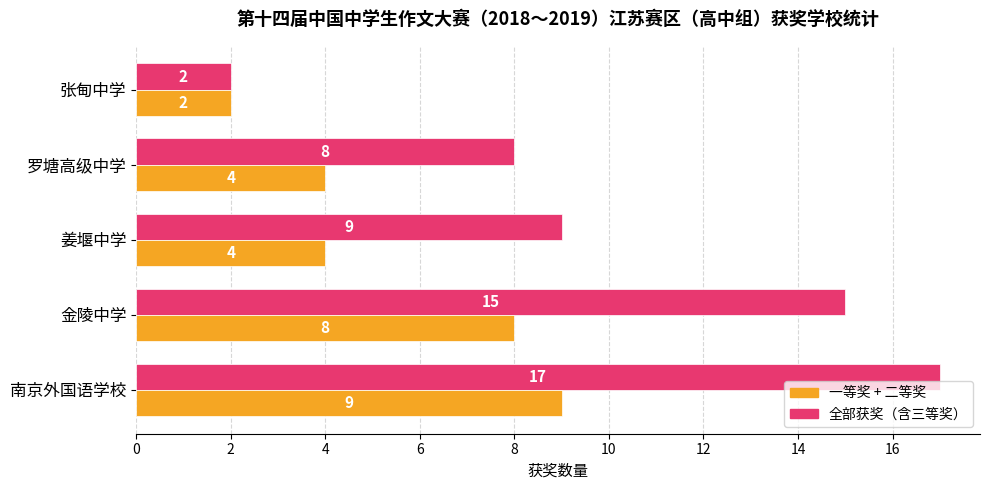

Which category has the highest value across all series?

南京外国语学校